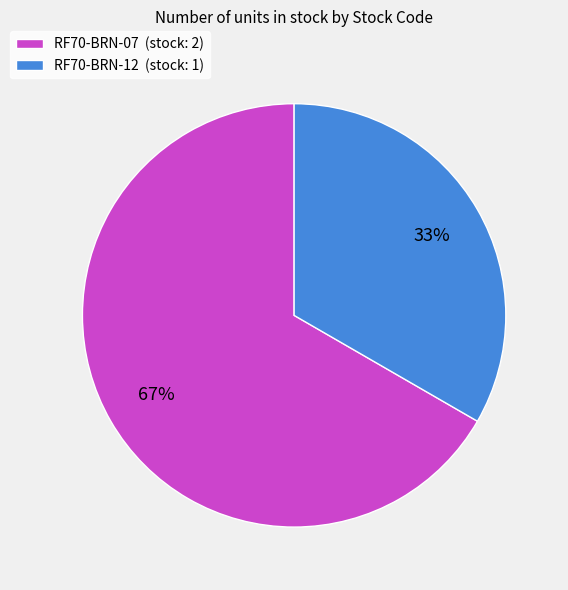

Between RF70-BRN-12 (stock: 1) and RF70-BRN-07 (stock: 2), which is larger?

RF70-BRN-07 (stock: 2)